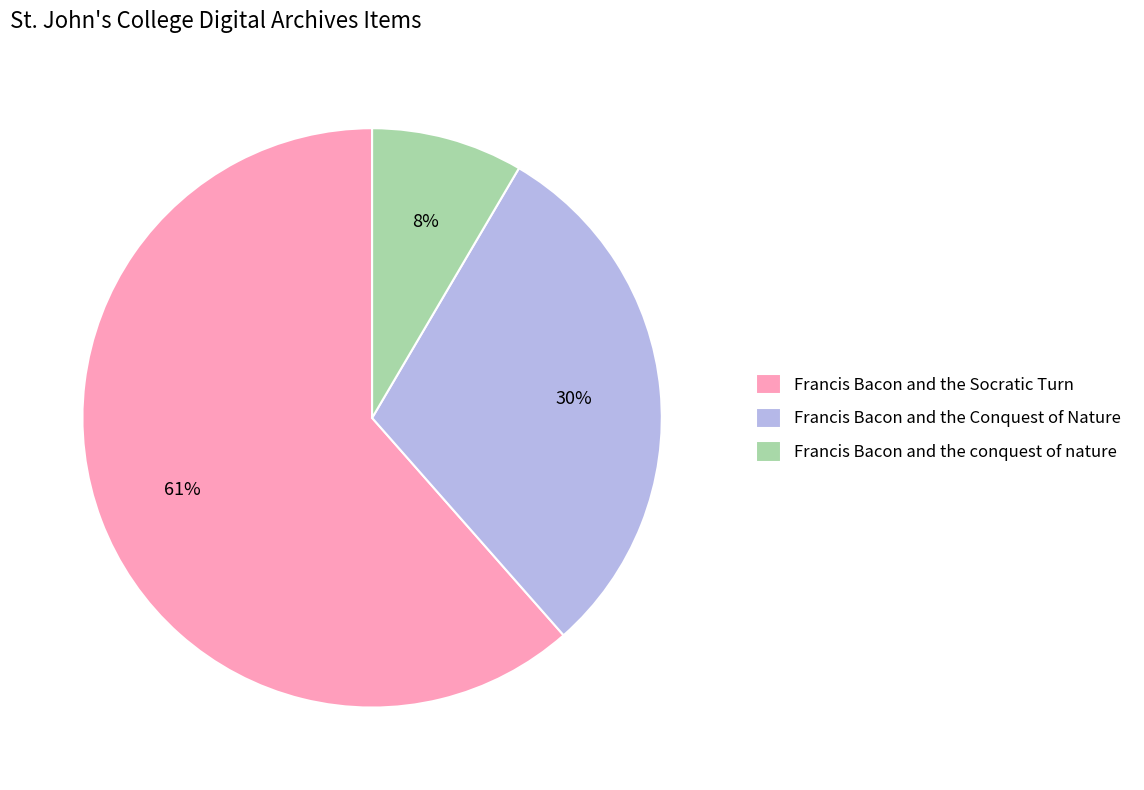

Which has a higher value, Francis Bacon and the conquest of nature or Francis Bacon and the Conquest of Nature?

Francis Bacon and the Conquest of Nature